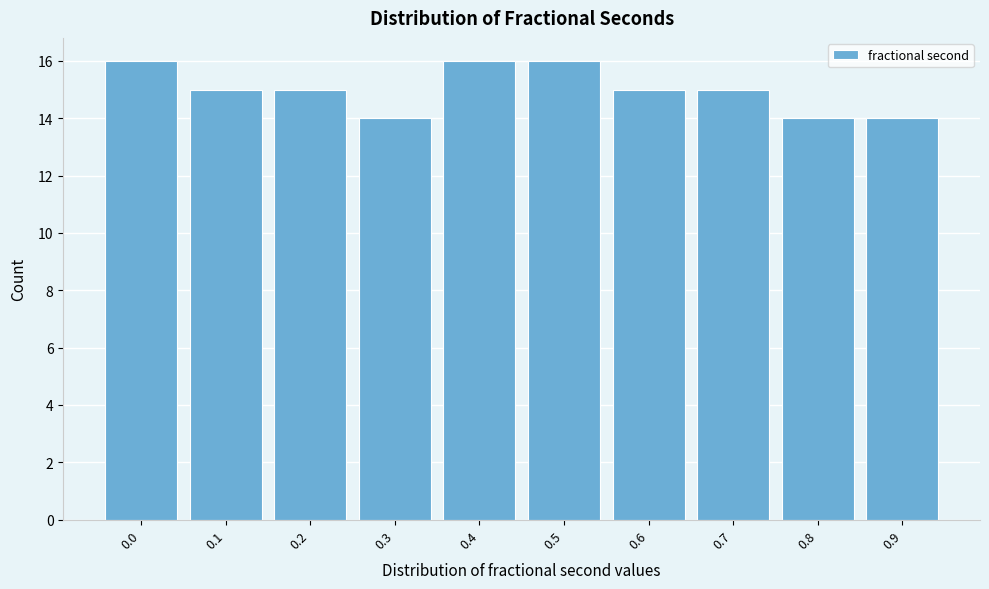

Reading right to left, list all the values displayed in this chart.

14	14	15	15	16	16	14	15	15	16